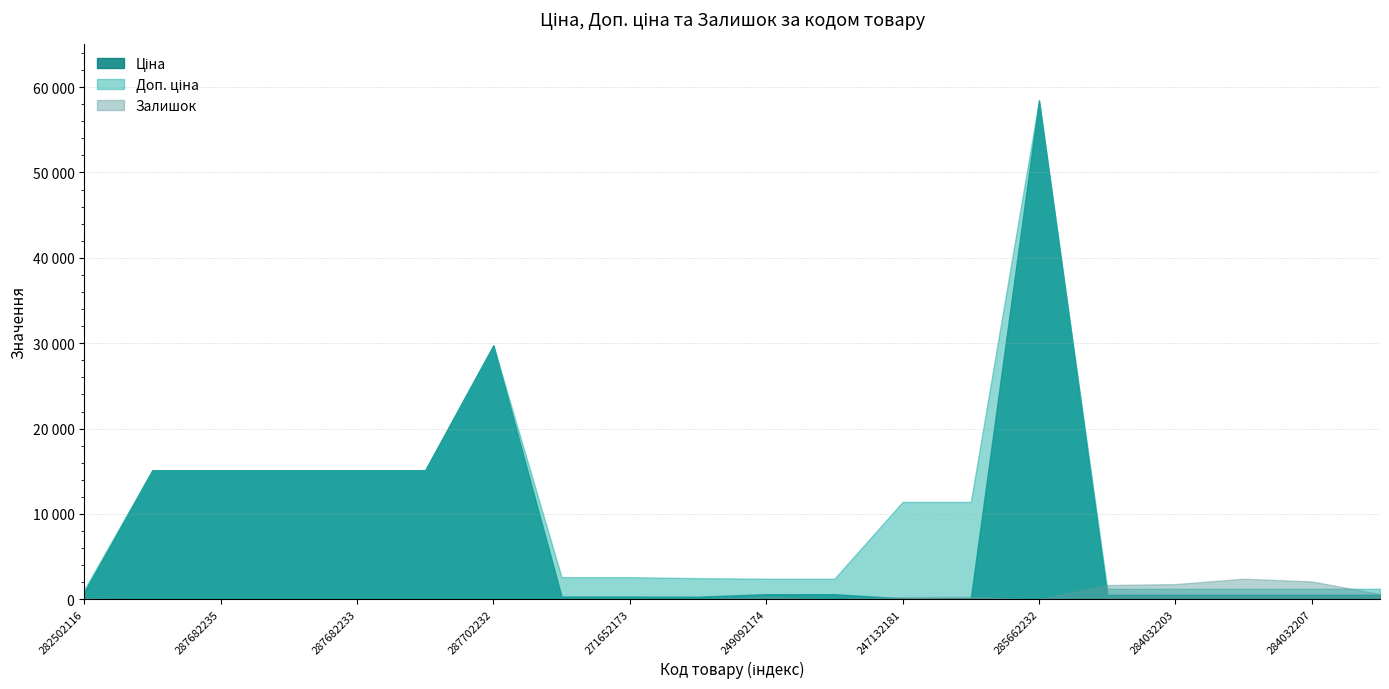

At which category is the sum across all series the highest?

285662232